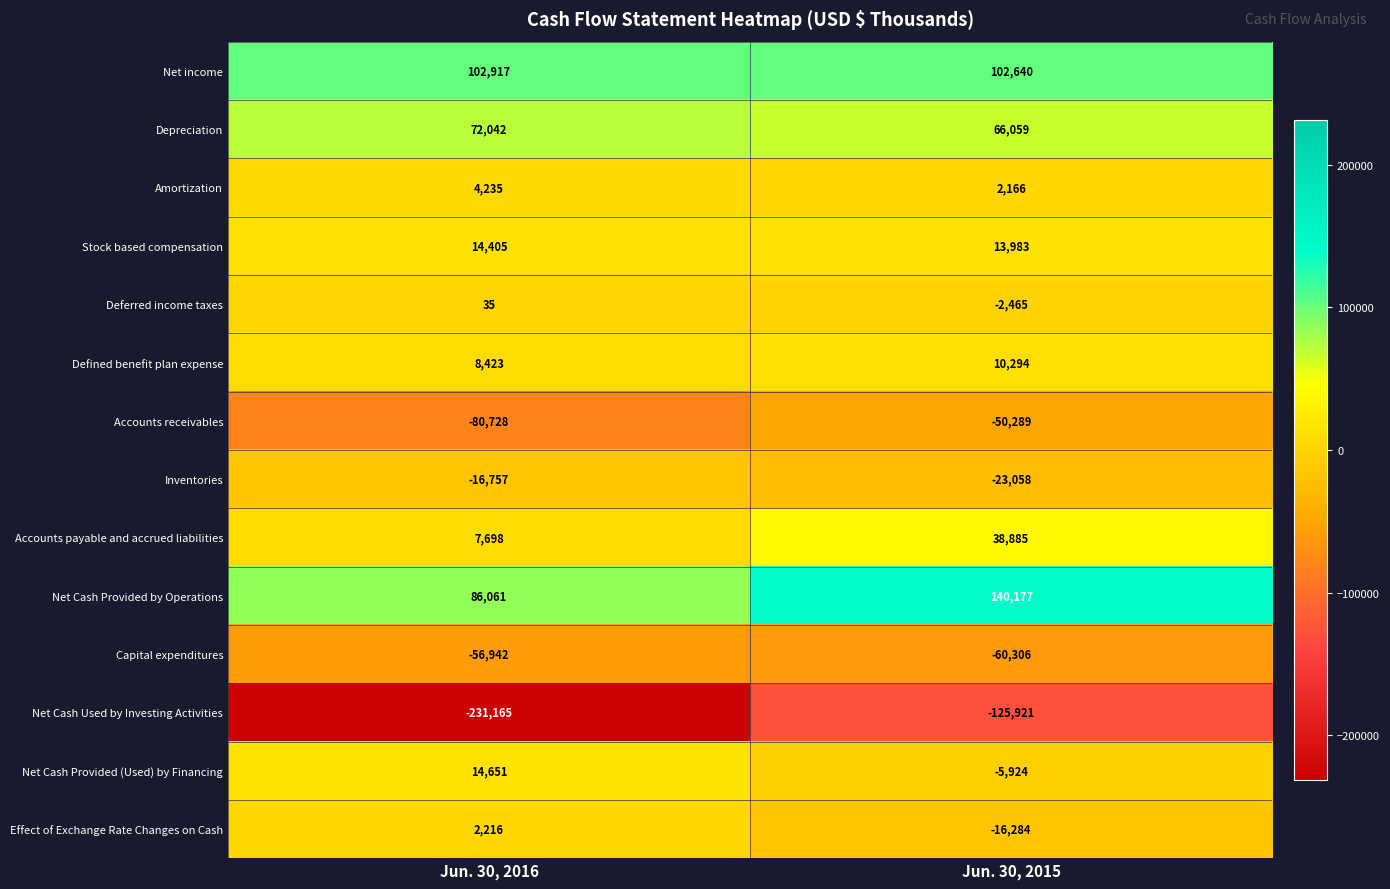

Which series has the widest spread of values?

Net Cash Used by Investing Activities